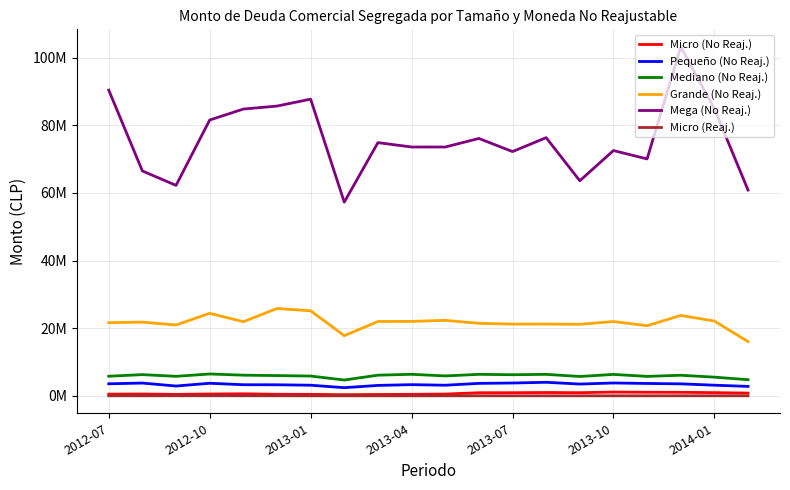

True or false: Micro (No Reaj.) and Mediano (No Reaj.) intersect in this chart.

False